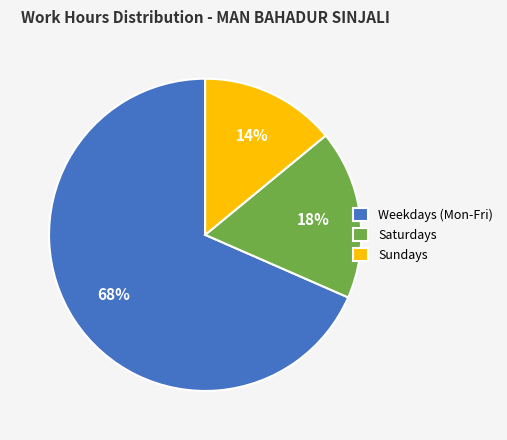

Count the number of slices in the pie.

3